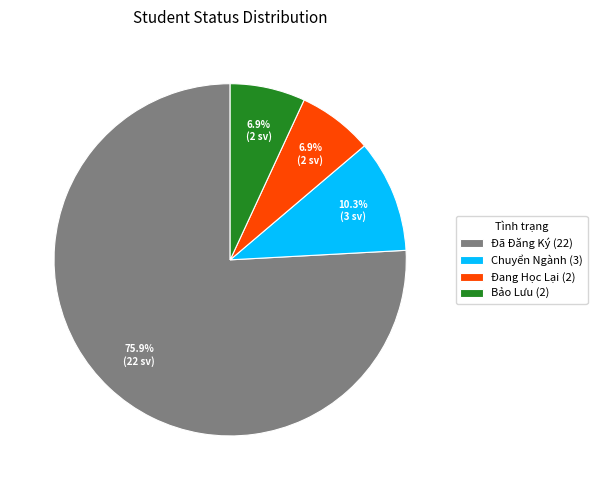

Which category accounts for the majority?

Đã Đăng Ký (22)